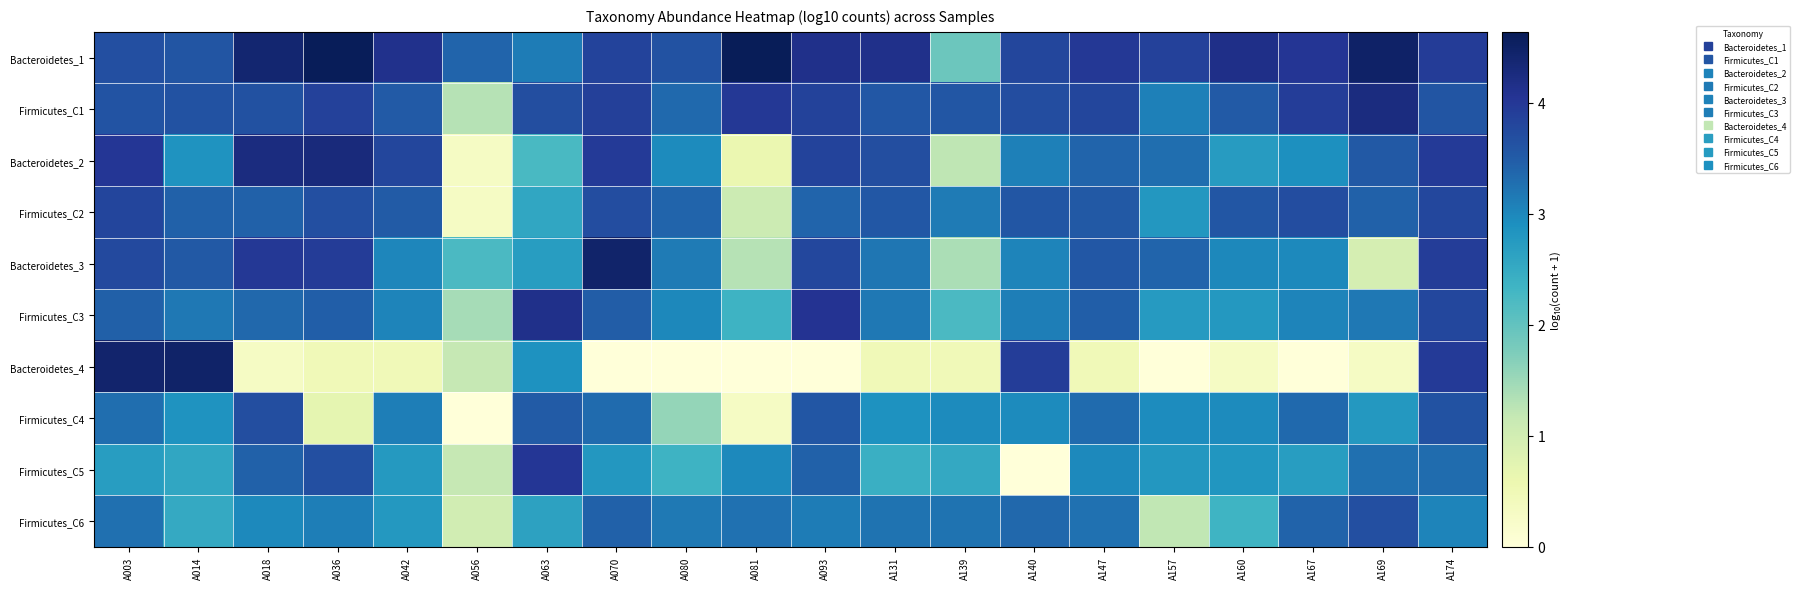

At A063, list the series in order from largest to smallest.

Firmicutes_C3, Firmicutes_C5, Firmicutes_C1, Firmicutes_C4, Bacteroidetes_1, Bacteroidetes_4, Bacteroidetes_3, Firmicutes_C6, Firmicutes_C2, Bacteroidetes_2